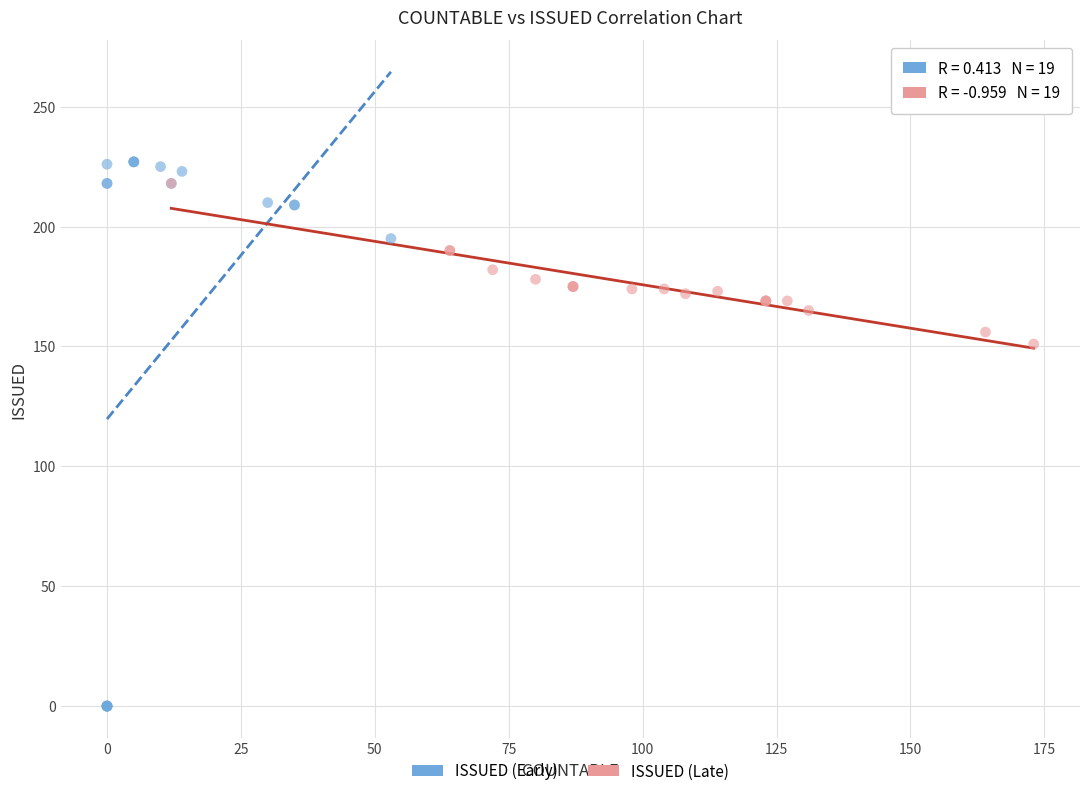

Which series reaches the maximum Y coordinate?

ISSUED (Early)